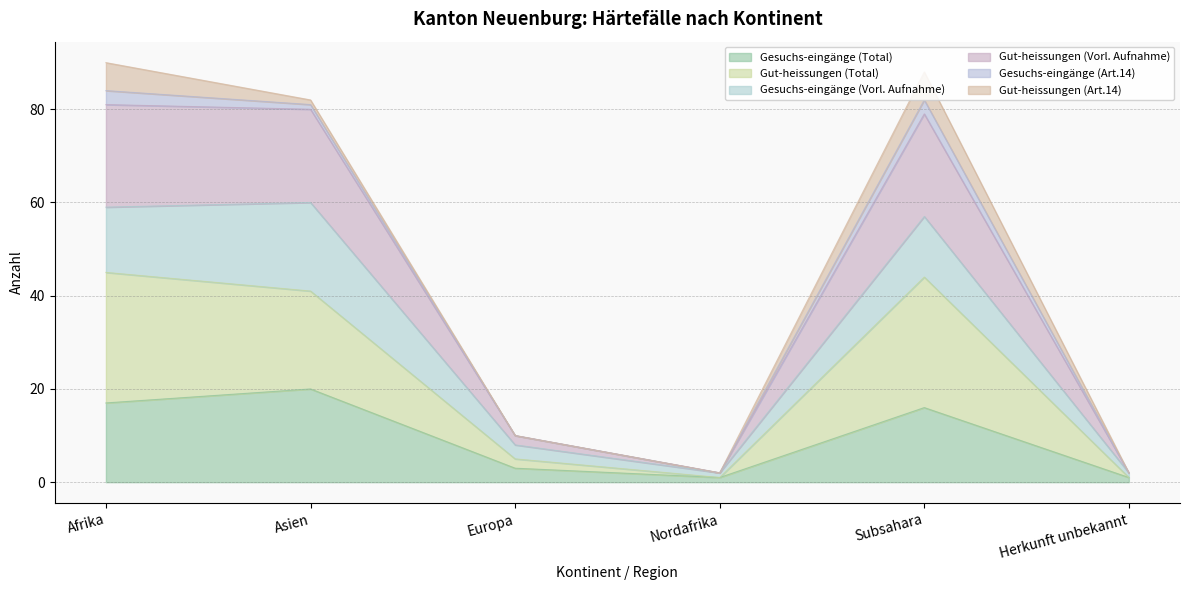

At which label does Gesuchs-eingänge (Total) reach its peak?

Asien